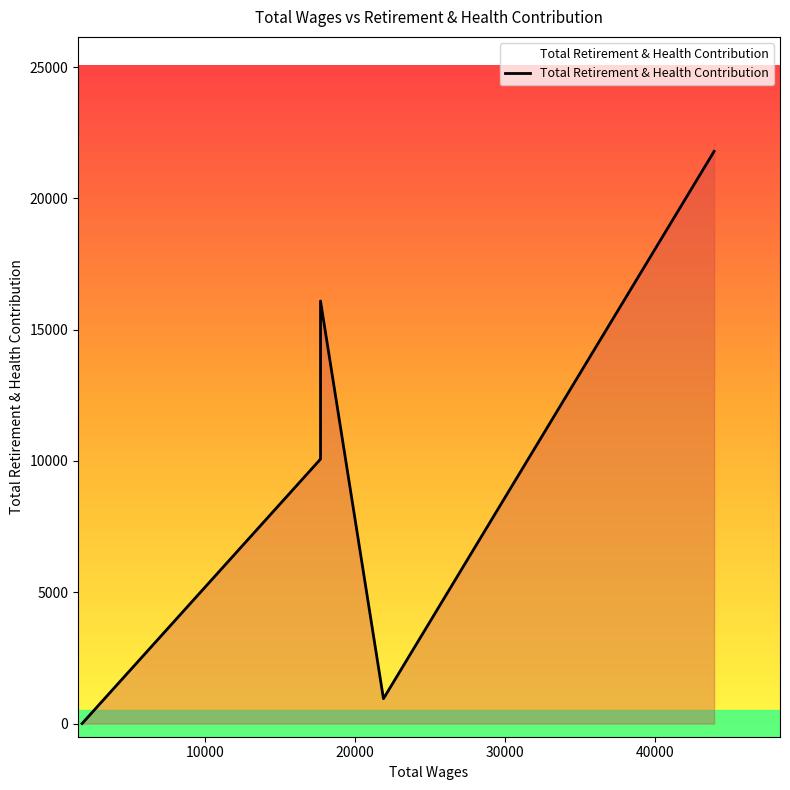

How many lines are shown in the chart?

1